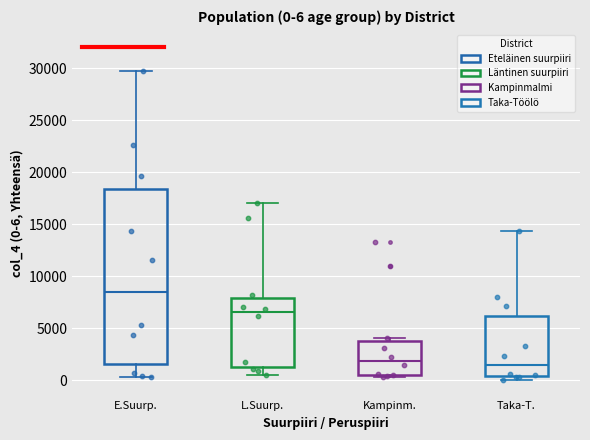

Which box has the highest median line?

E.Suurp.